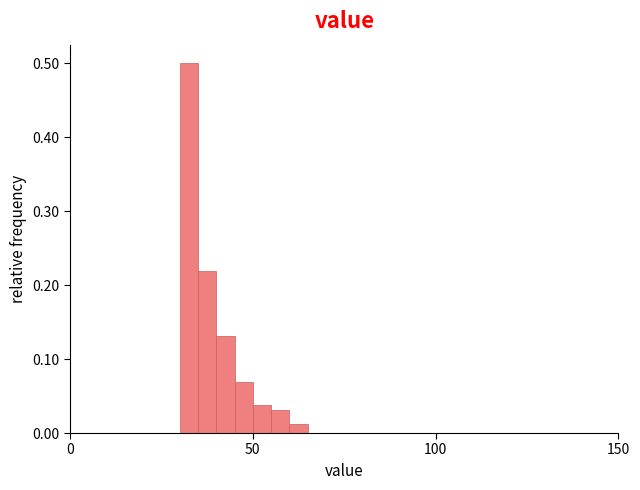

Around what value on the x-axis is the tallest bar? Give the approximate position of its centre, as read against the axis.

35